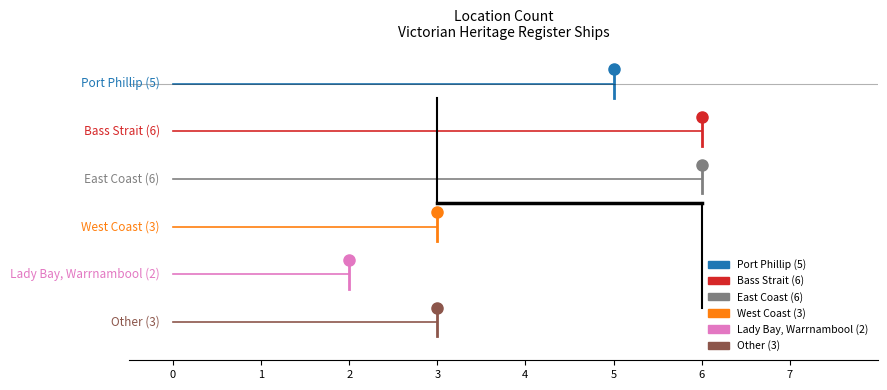

List the labels in order of value, smallest first.

Lady Bay, Warrnambool, West Coast, Other, Port Phillip, Bass Strait, East Coast